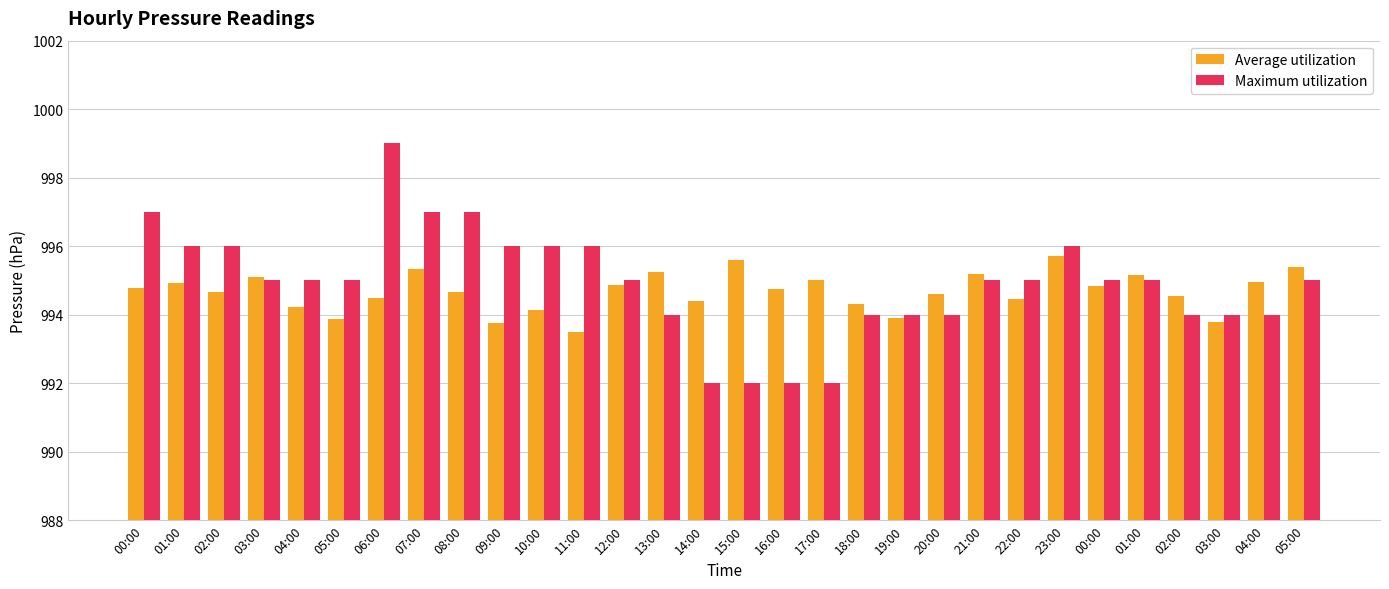

Which series has the largest range (max minus min)?

Maximum utilization